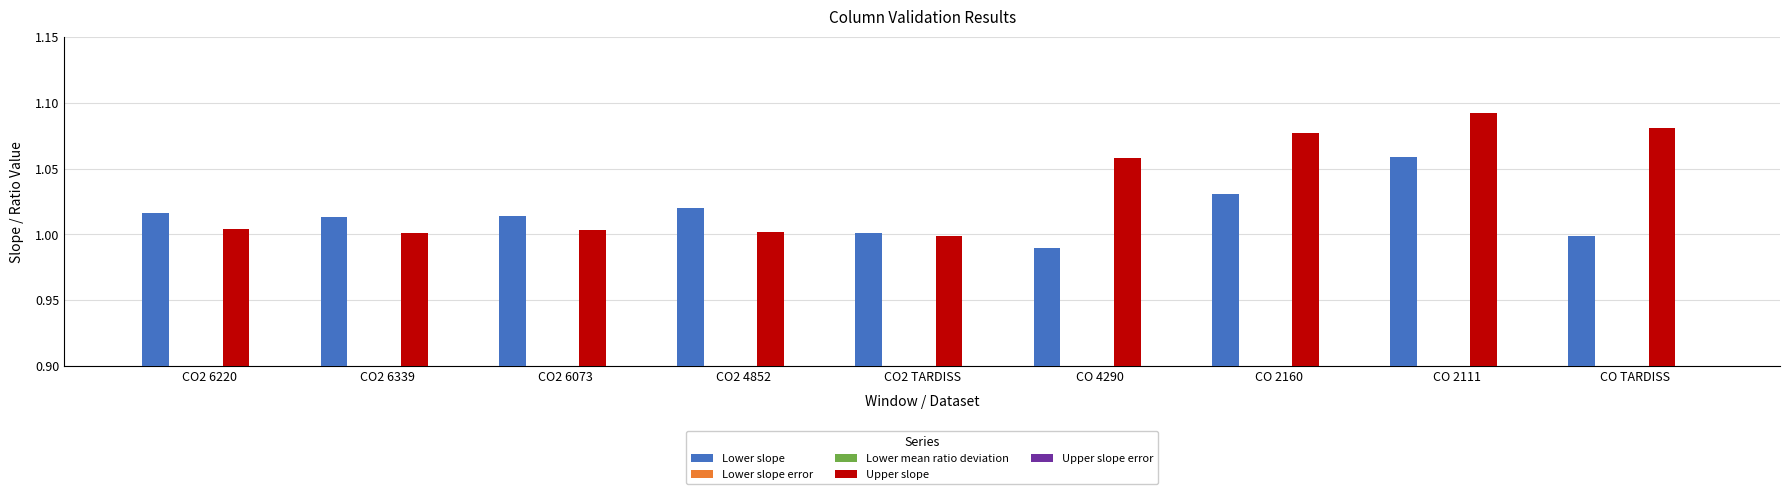

Which series has the largest range (max minus min)?

Upper slope